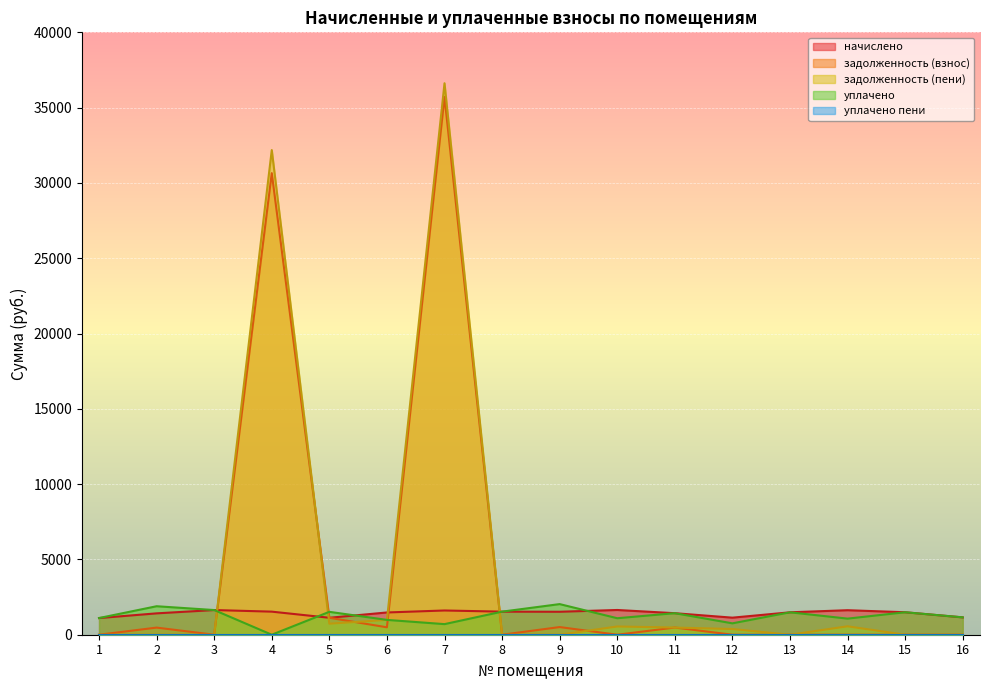

Between 15 and 12, which is larger?

15